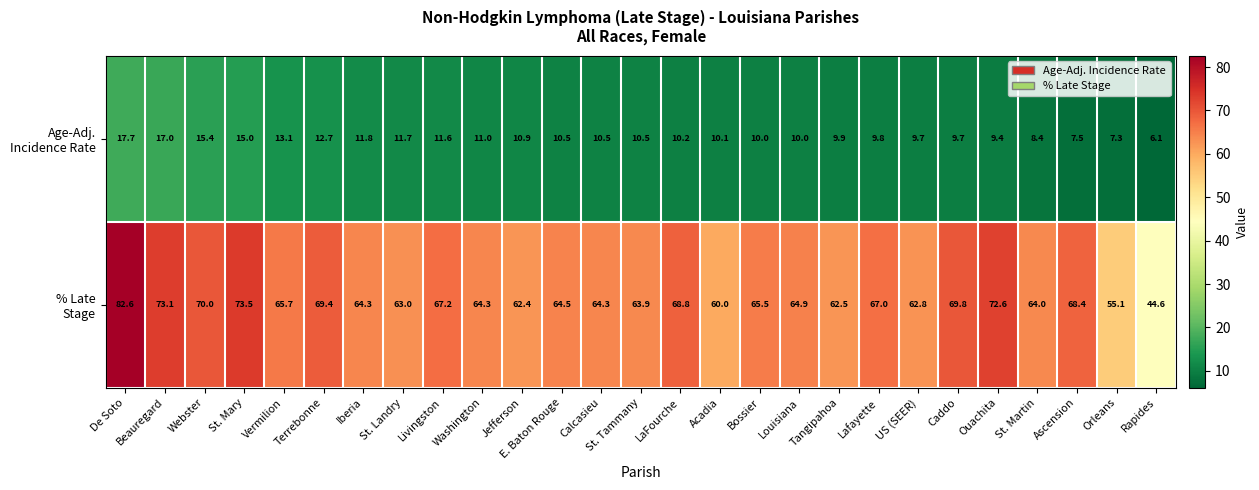

What is the spread (max minus min) of values at Jefferson?

51.5